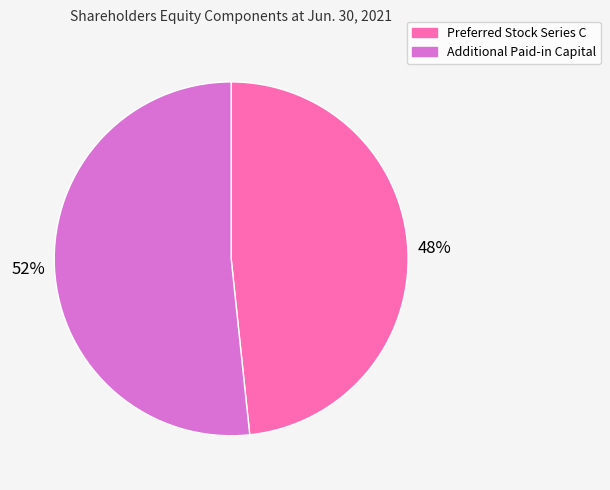

Which slice is the largest?

Additional Paid-in Capital